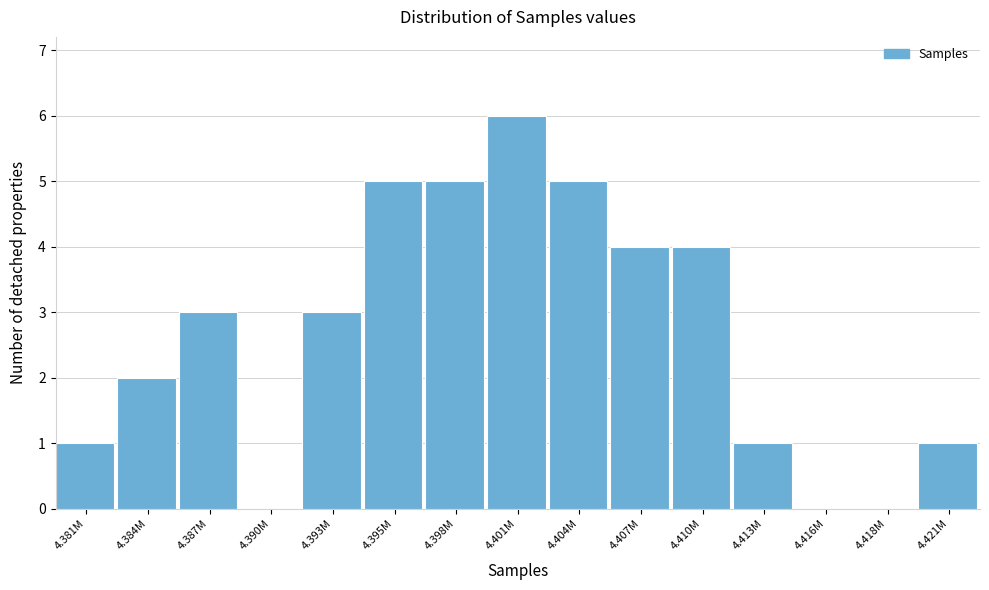

Reading left to right, transcribe all the data shown in this chart.

4.381M=1	4.384M=2	4.387M=3	4.390M=0	4.393M=3	4.395M=5	4.398M=5	4.401M=6	4.404M=5	4.407M=4	4.410M=4	4.413M=1	4.416M=0	4.418M=0	4.421M=1